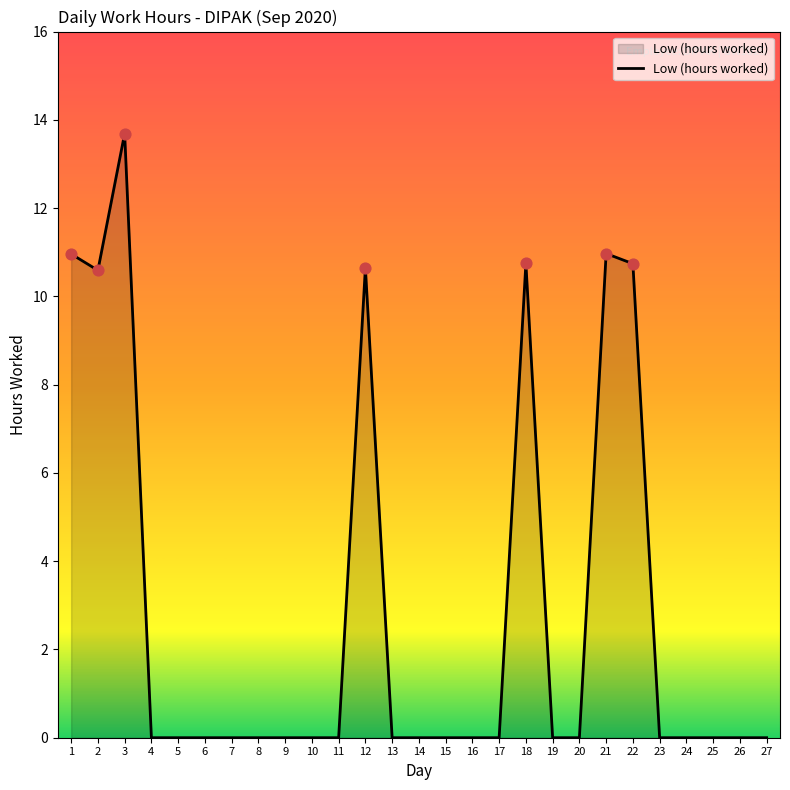

What is the maximum value shown in the chart?

13.7